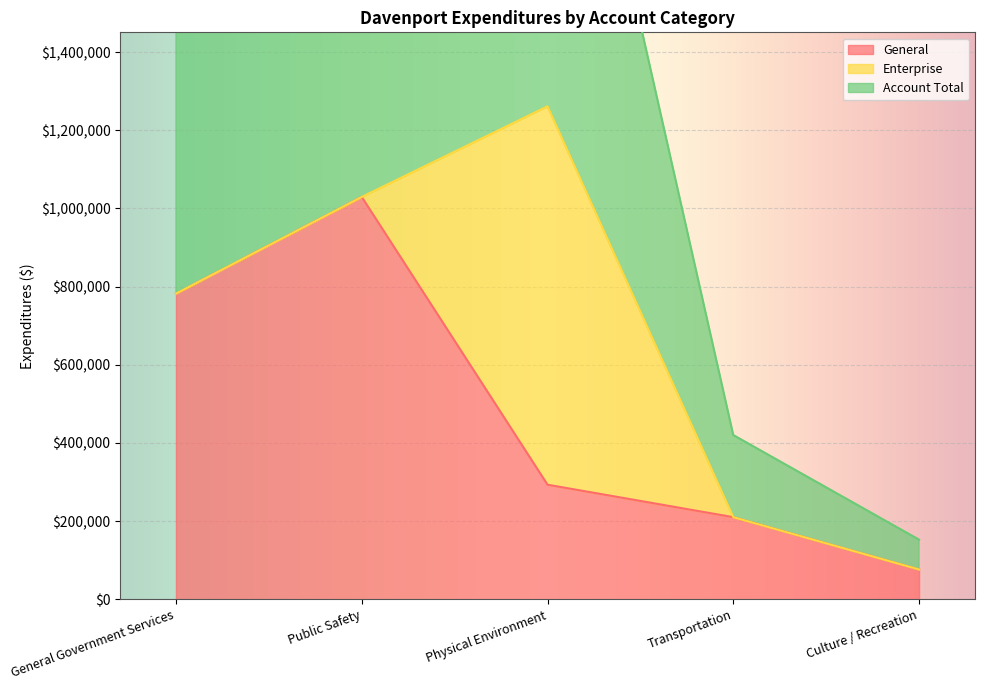

Is it true that General equals 210079 at Transportation?

True